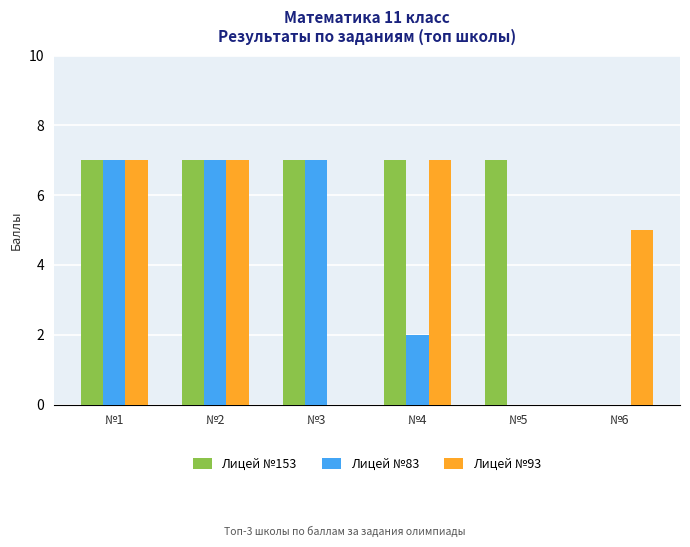

What is the spread (max minus min) of values at №3?

7